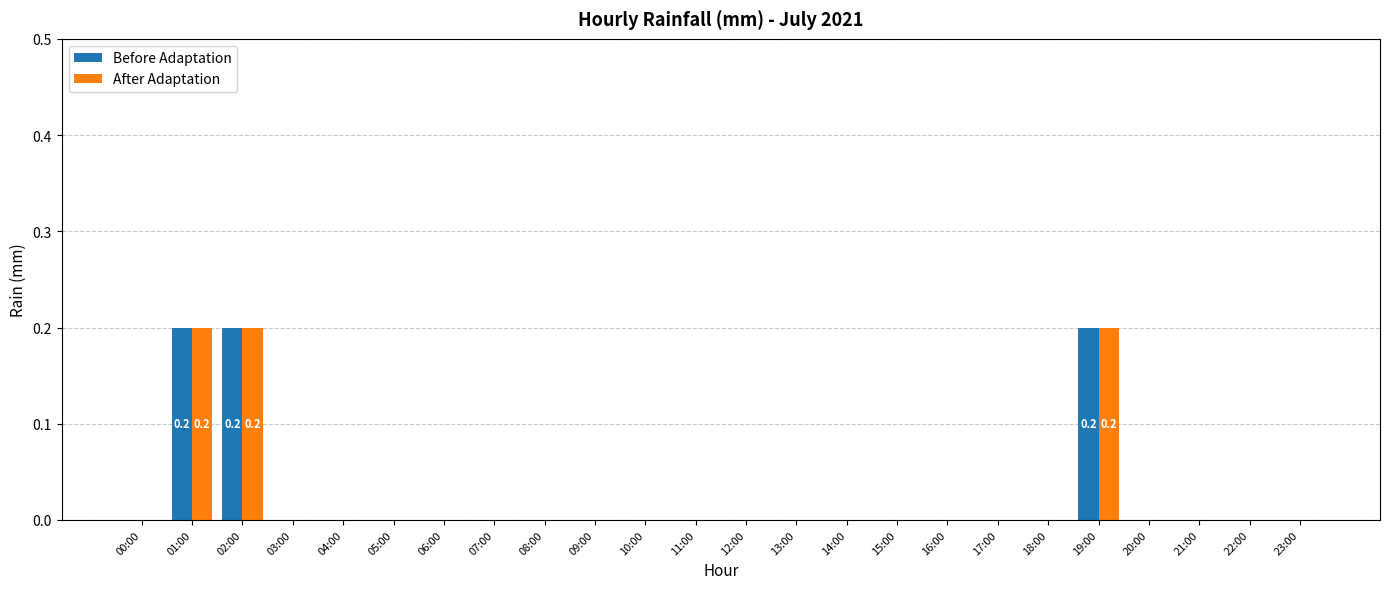

Is it true that After Adaptation equals 0.0 at 13:00?

True